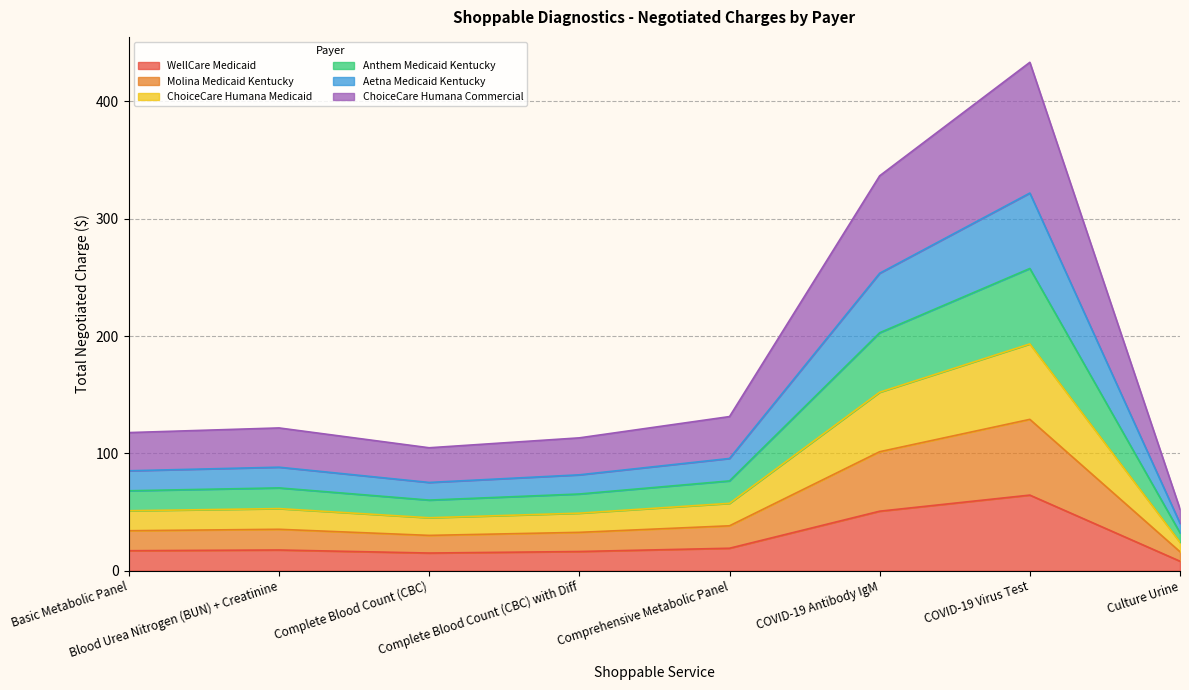

At Blood Urea Nitrogen (BUN) + Creatinine, list the series in order from largest to smallest.

ChoiceCare Humana Commercial, ChoiceCare Humana Medicaid, Anthem Medicaid Kentucky, Aetna Medicaid Kentucky, Molina Medicaid Kentucky, WellCare Medicaid